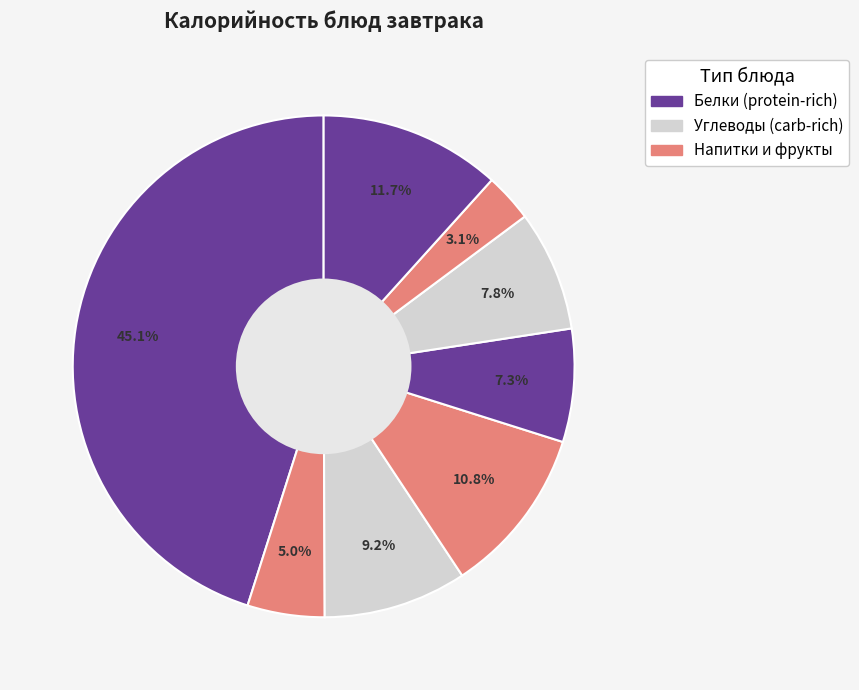

Count the number of slices in the pie.

8